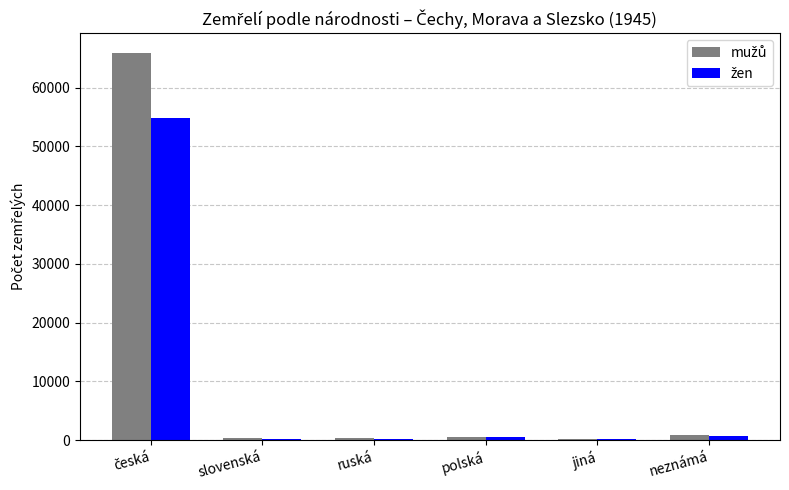

What is the greatest value displayed?

65952